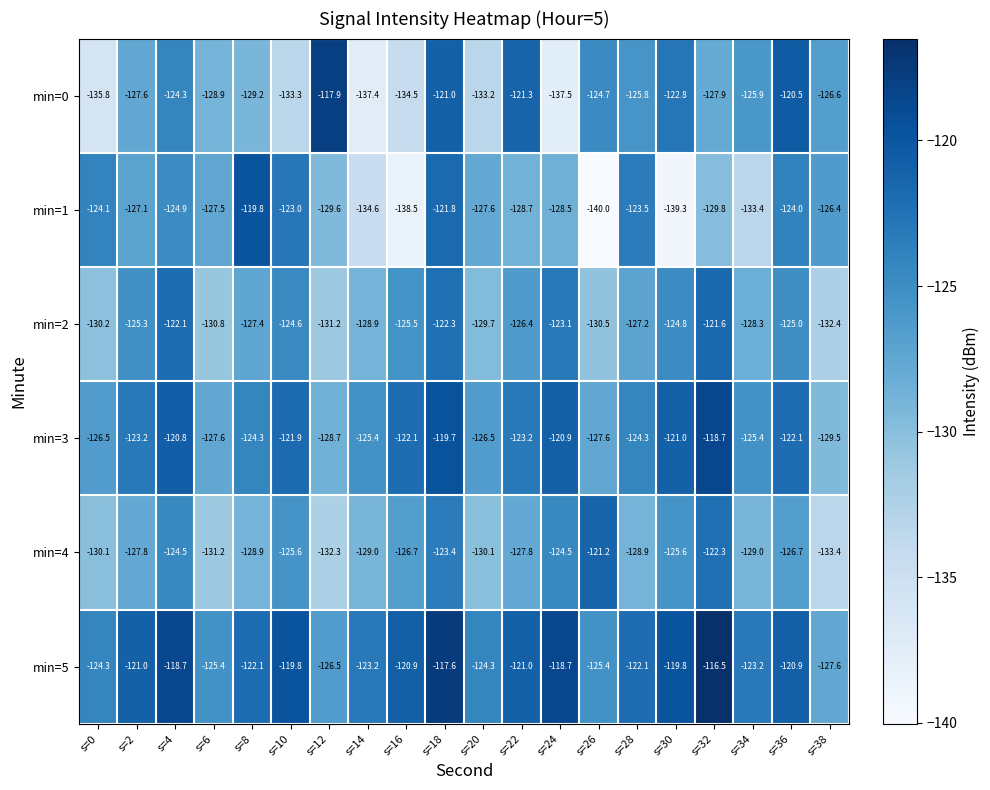

Rank the series at s=26 from highest to lowest value.

min=4, min=0, min=5, min=3, min=2, min=1